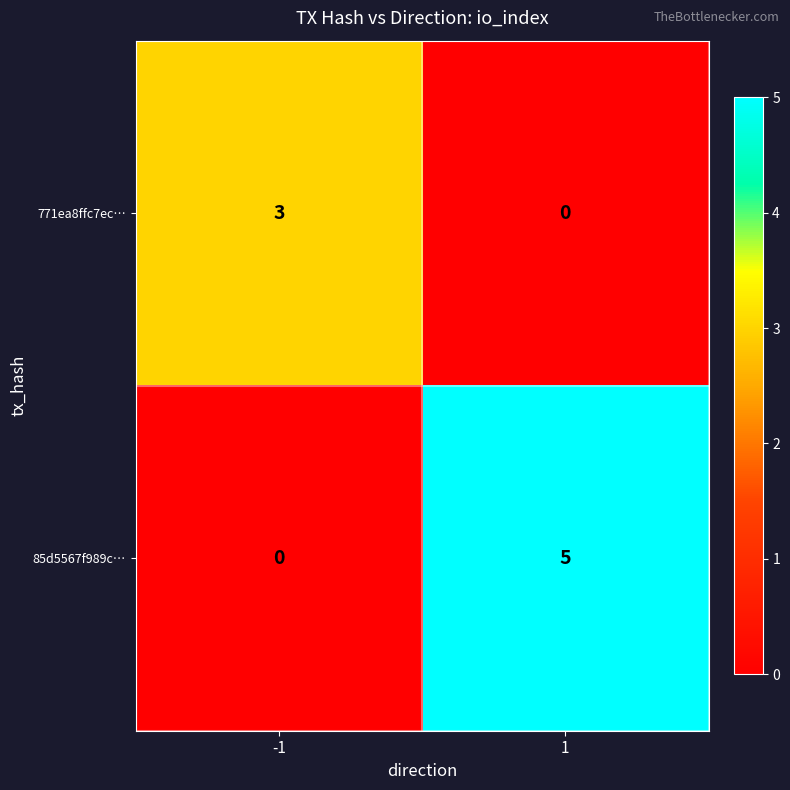

The value of 85d5567f989c… at -1 is 3. True or false?

False